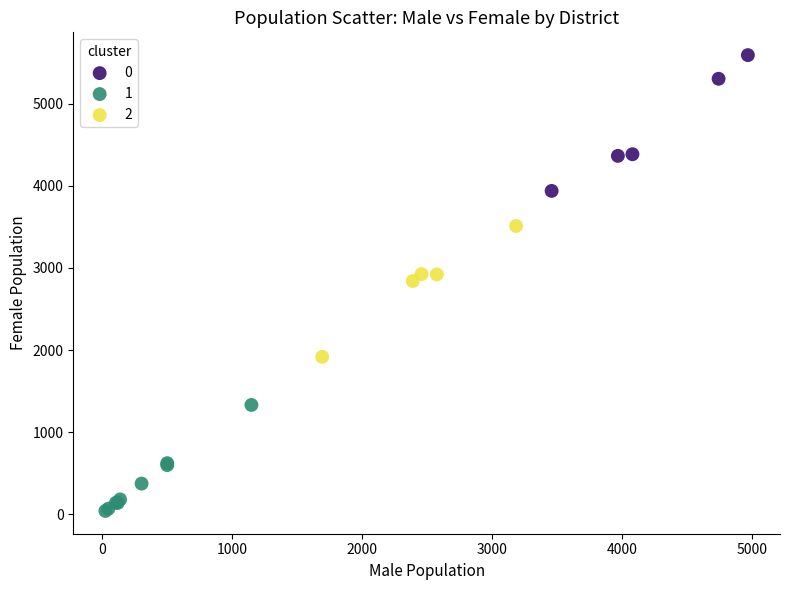

Which series reaches the minimum Y coordinate?

1